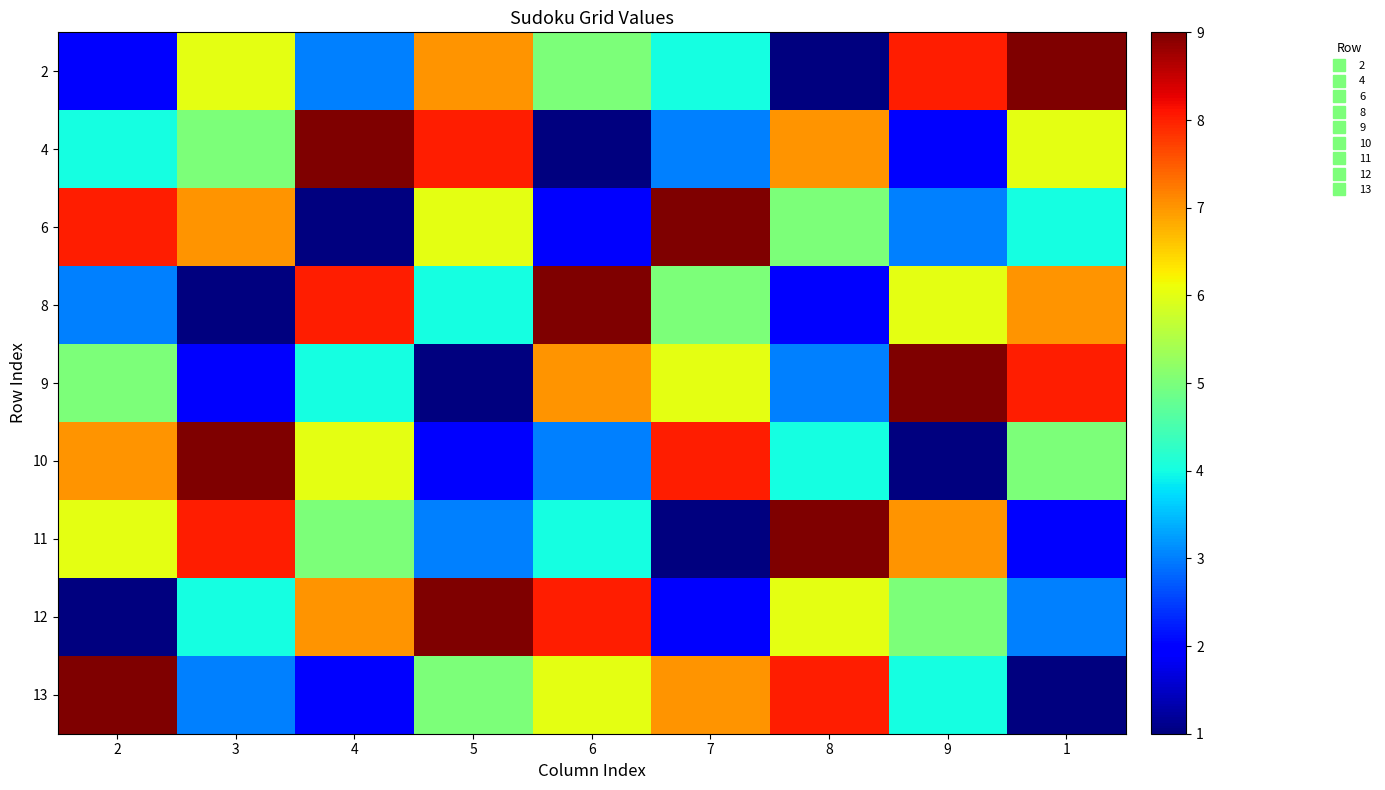

Reading left to right, extract all data points from this chart.

2: 2=2	3=6	4=3	5=7	6=5	7=4	8=1	9=8	1=9
4: 2=4	3=5	4=9	5=8	6=1	7=3	8=7	9=2	1=6
6: 2=8	3=7	4=1	5=6	6=2	7=9	8=5	9=3	1=4
8: 2=3	3=1	4=8	5=4	6=9	7=5	8=2	9=6	1=7
9: 2=5	3=2	4=4	5=1	6=7	7=6	8=3	9=9	1=8
10: 2=7	3=9	4=6	5=2	6=3	7=8	8=4	9=1	1=5
11: 2=6	3=8	4=5	5=3	6=4	7=1	8=9	9=7	1=2
12: 2=1	3=4	4=7	5=9	6=8	7=2	8=6	9=5	1=3
13: 2=9	3=3	4=2	5=5	6=6	7=7	8=8	9=4	1=1